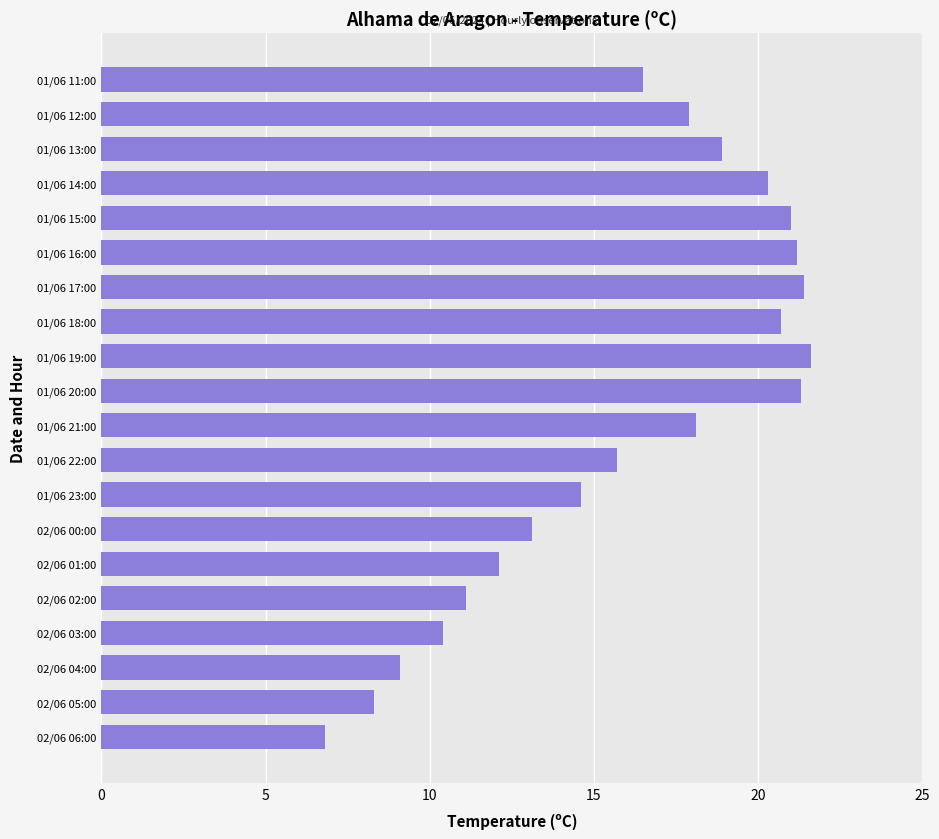

What is the maximum value shown in the chart?

21.6